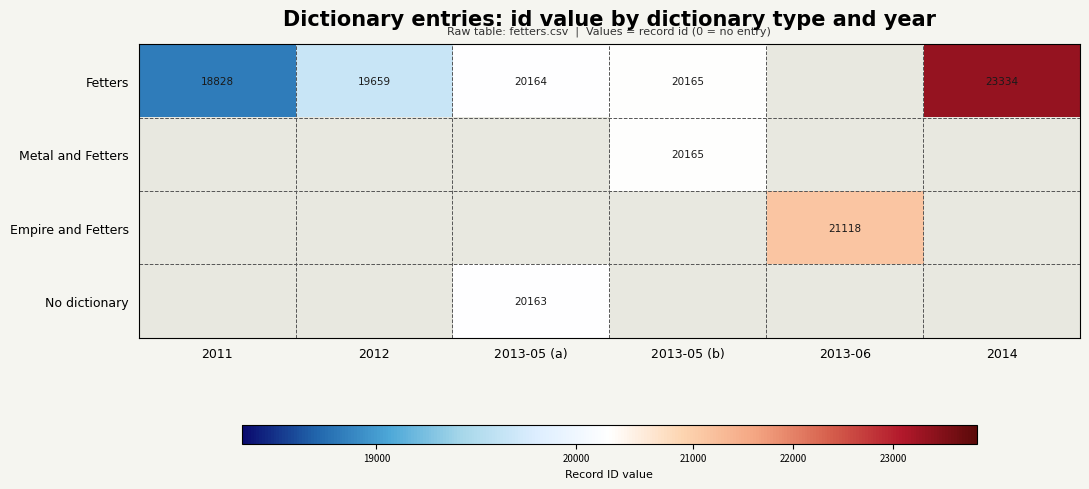

True or false: Empire and Fetters has a value of 21118 at 2013-06.

True